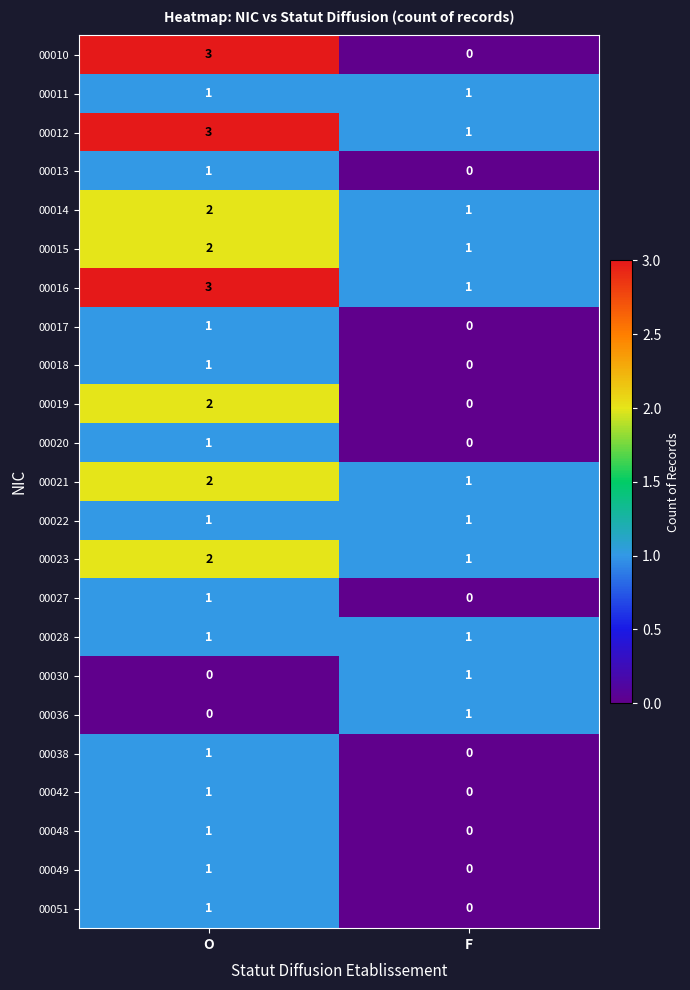

Is the value of 00015 at O greater than the value of 00010 at O?

No